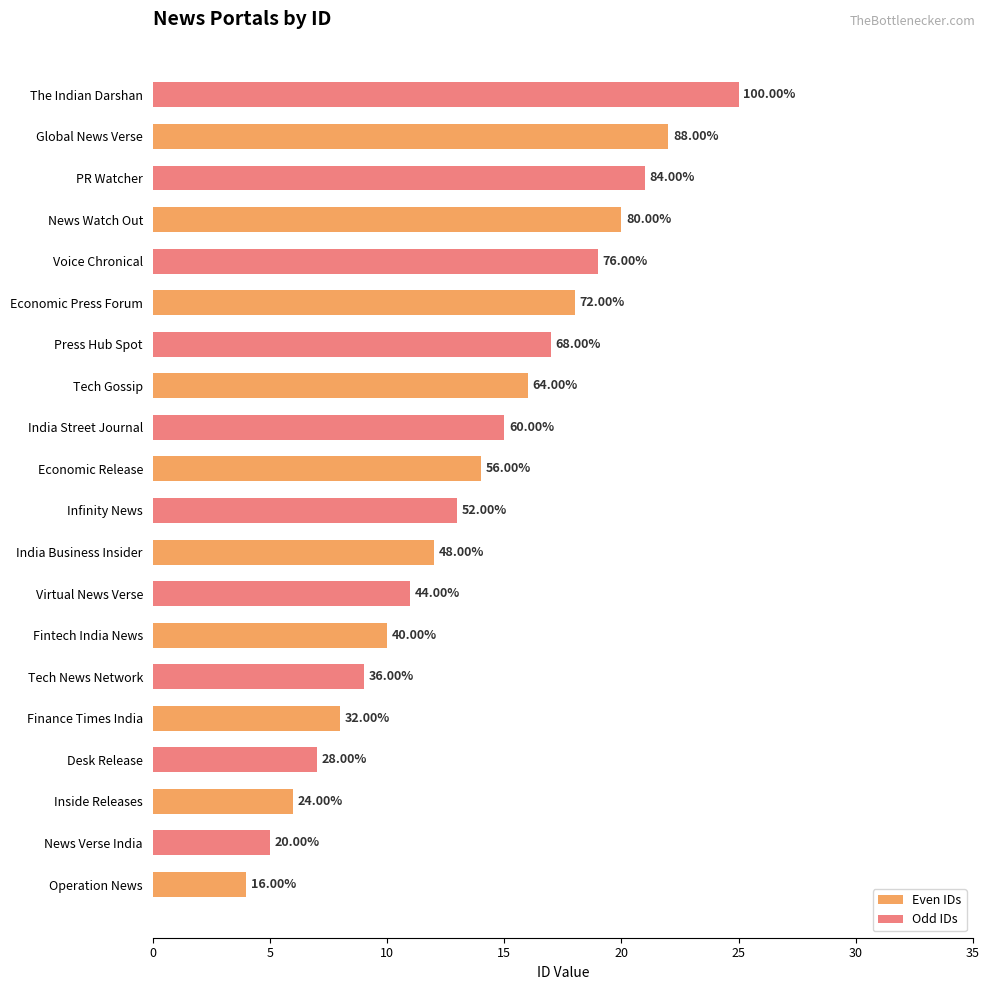

What are all the series names shown in the legend?

Even IDs, Odd IDs